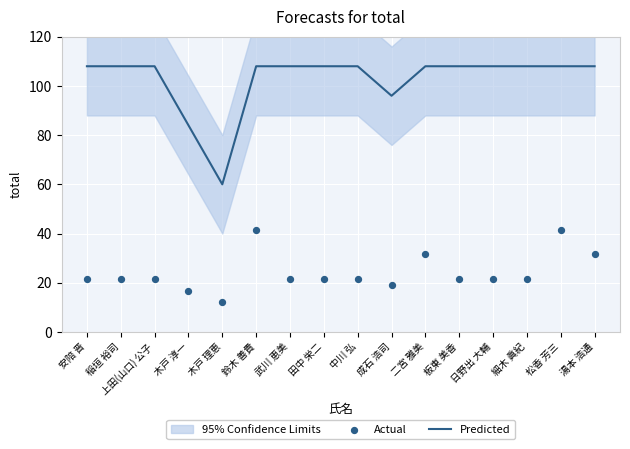

Which series contains the lowest Y value?

Actual